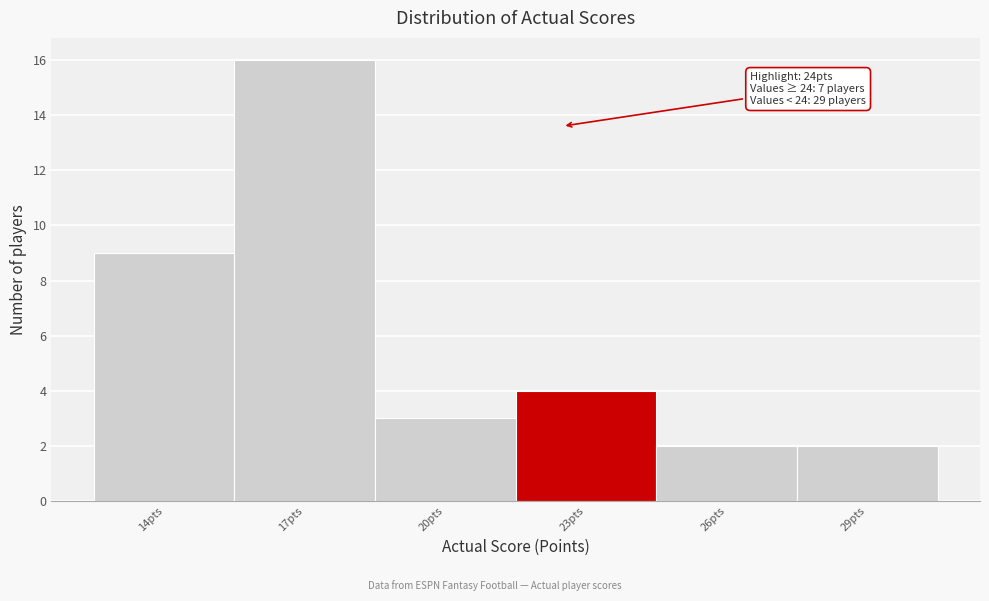

Reading right to left, list all the values displayed in this chart.

29pts=2	26pts=2	23pts=4	20pts=3	17pts=16	14pts=9